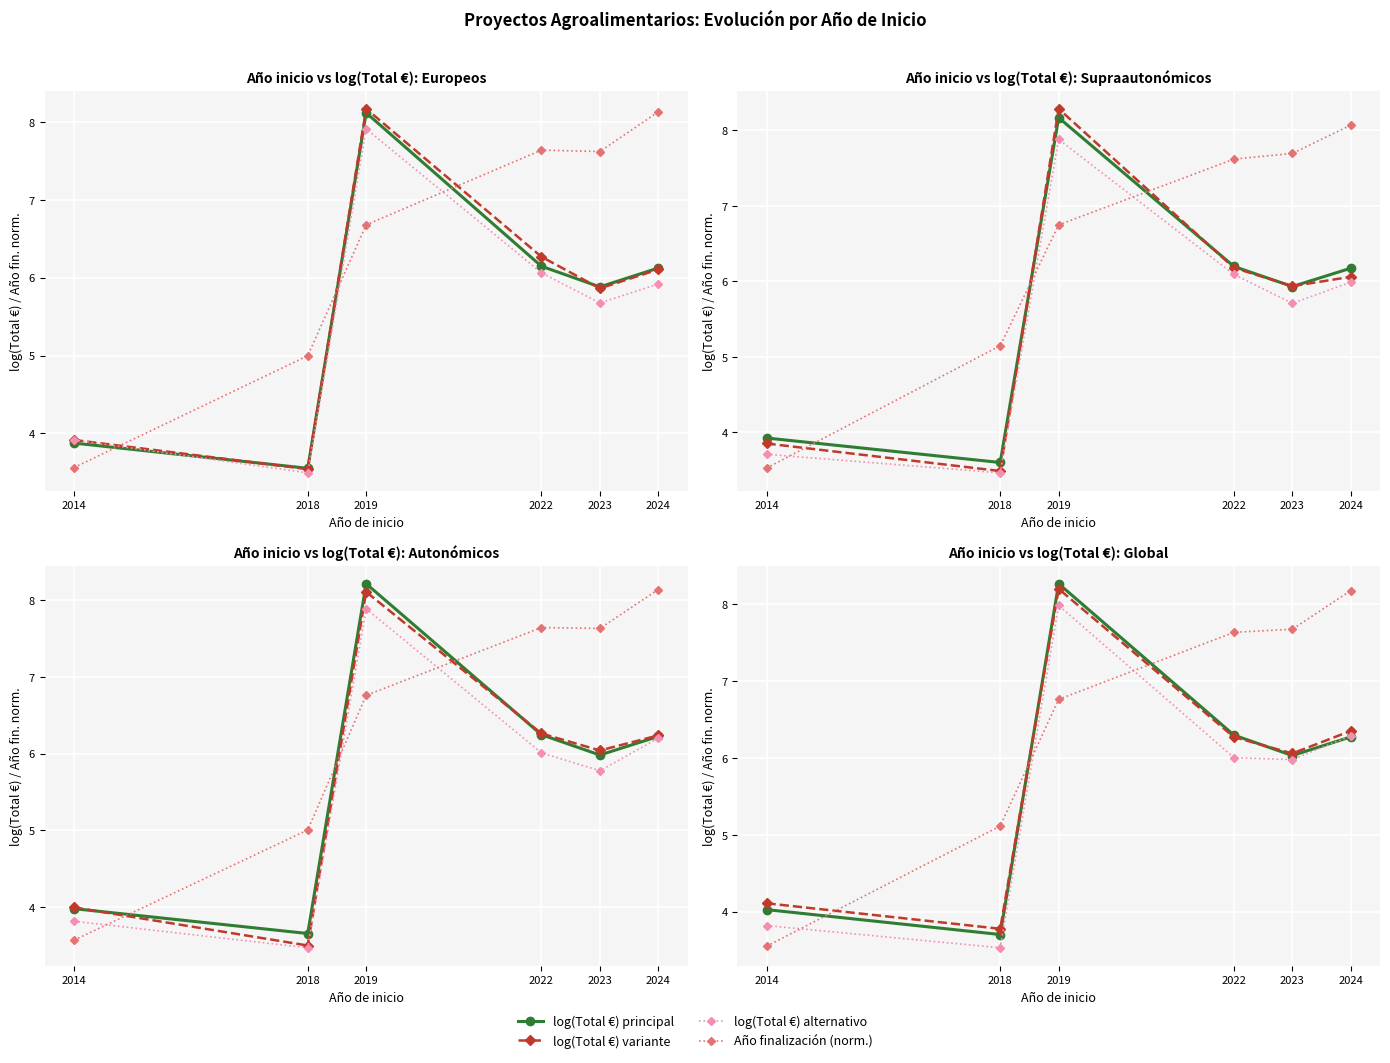

The value of log(Total €) variante at 2018 is 3.8. True or false?

True